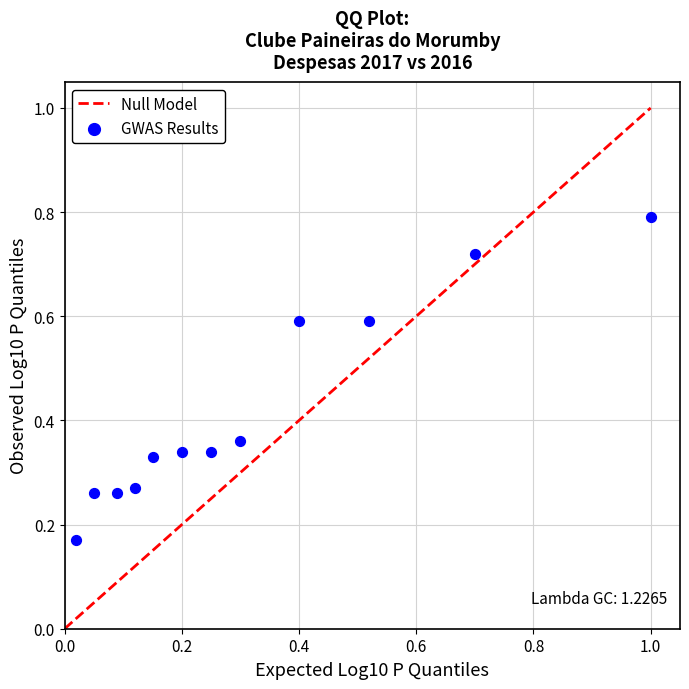

What is the range of Y values (max minus min)?

0.6